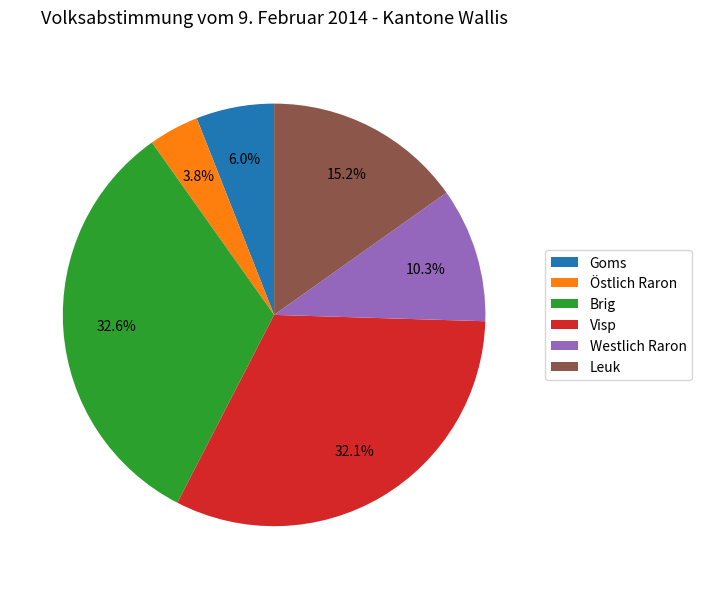

Which has a higher value, Östlich Raron or Visp?

Visp